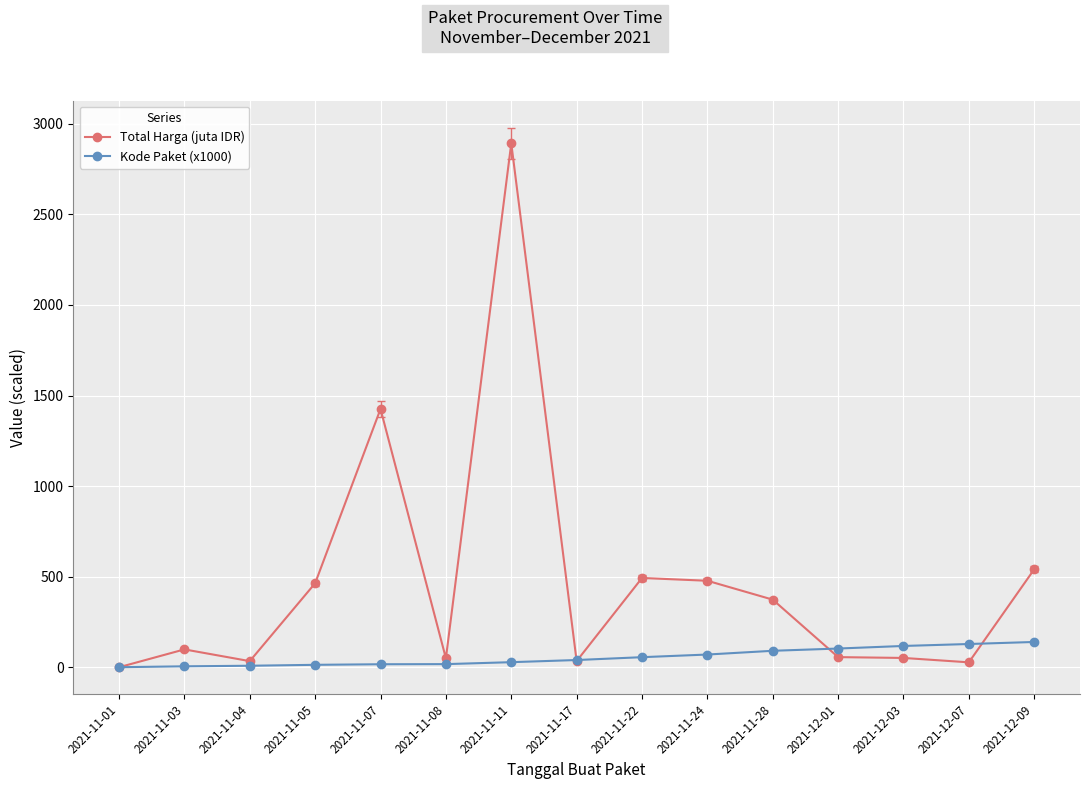

What is the maximum value for Kode Paket (x1000)?

139.8